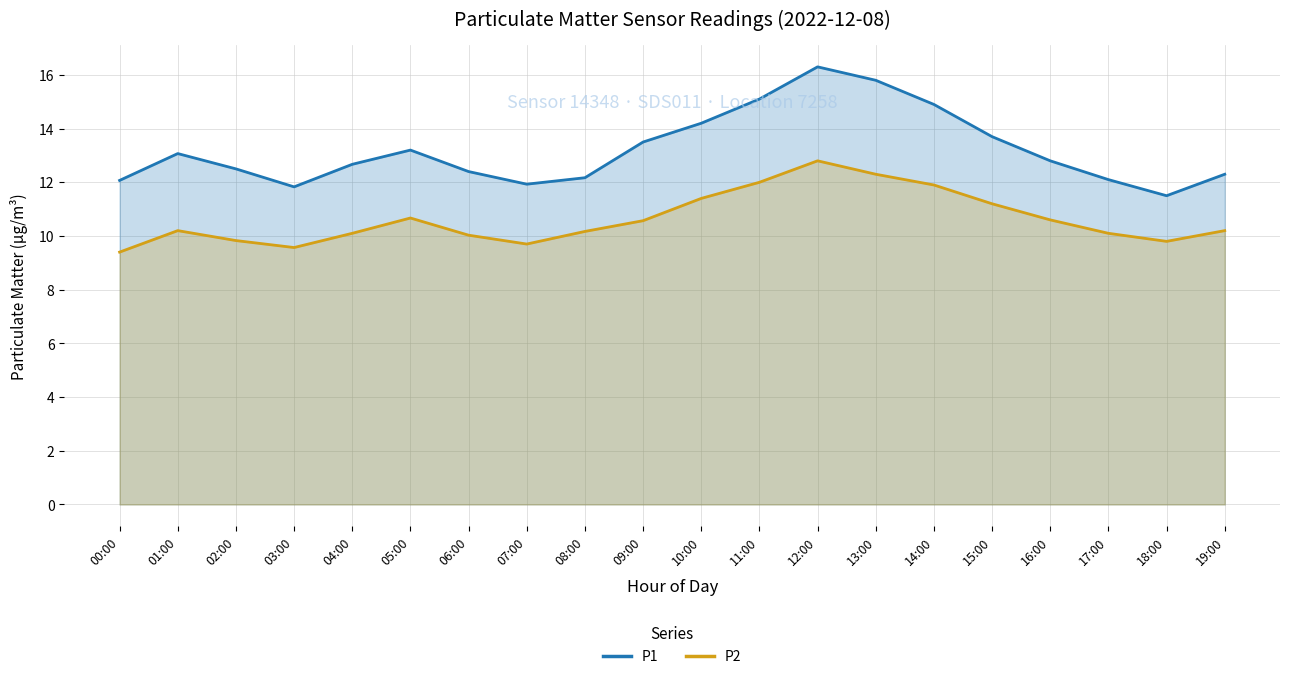

What is the label of the 17th point from the left?

16:00